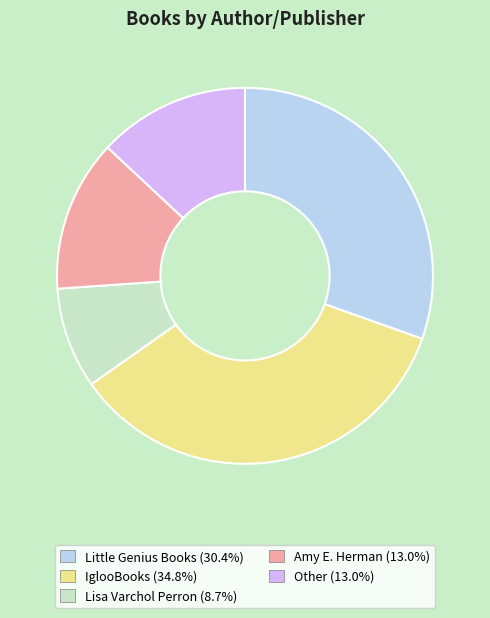

The IglooBooks slice represents 28% of the pie. True or false?

False